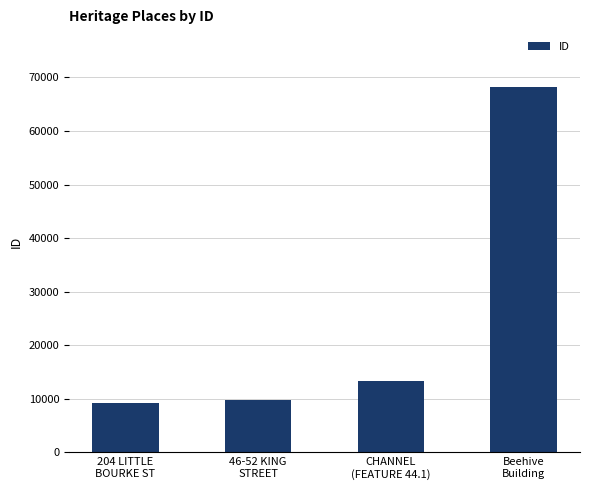

What is the change in value from 204 LITTLE
BOURKE ST to 46-52 KING
STREET?

+468